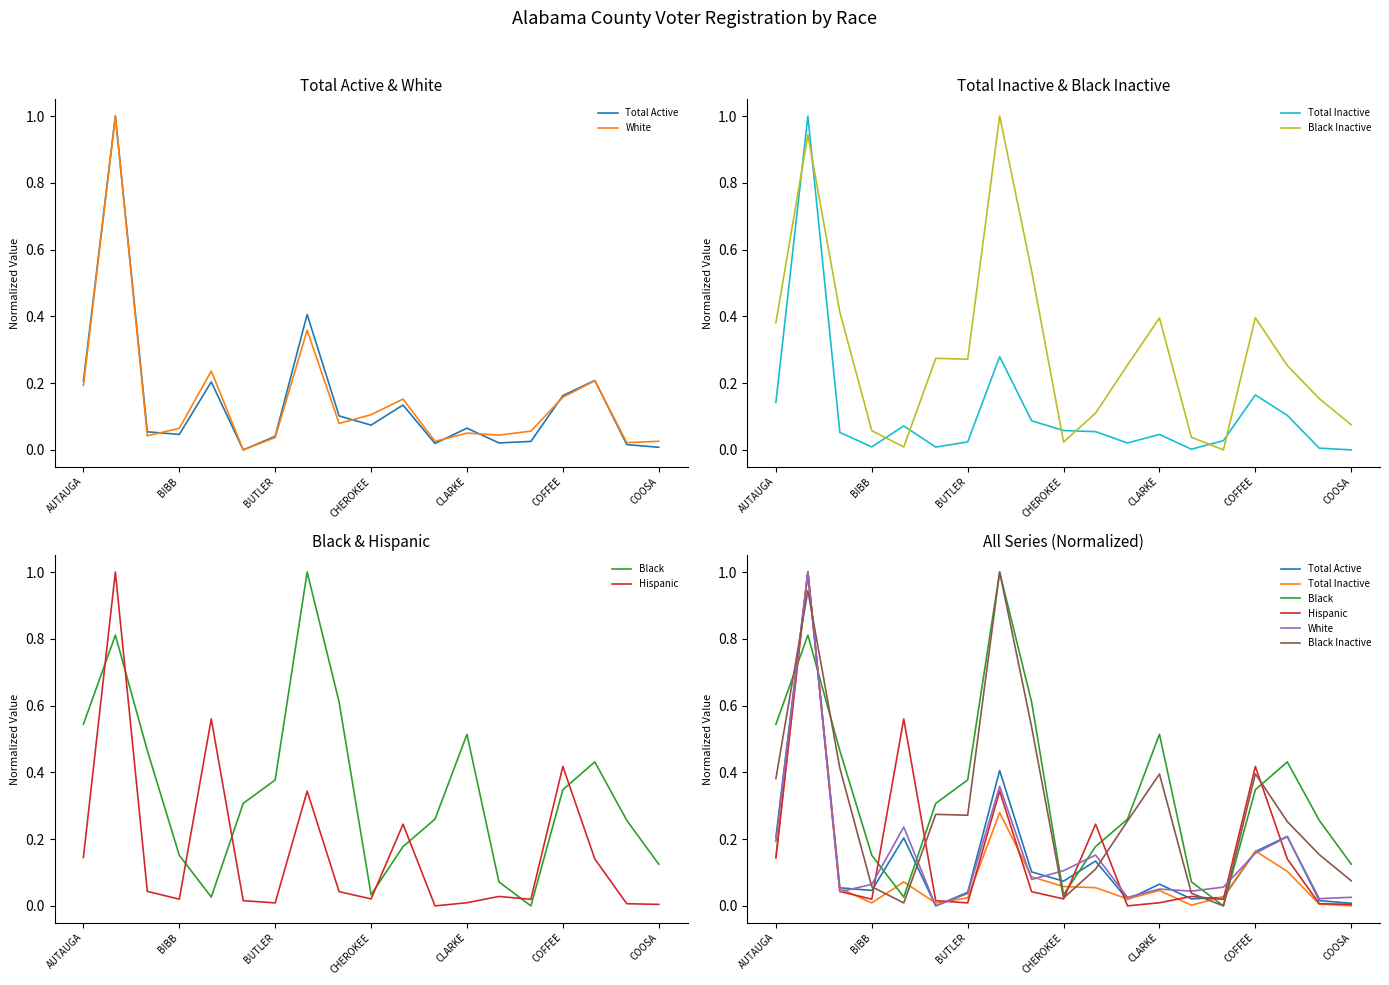

What is the approximate value of Black Inactive at 8?

0.5